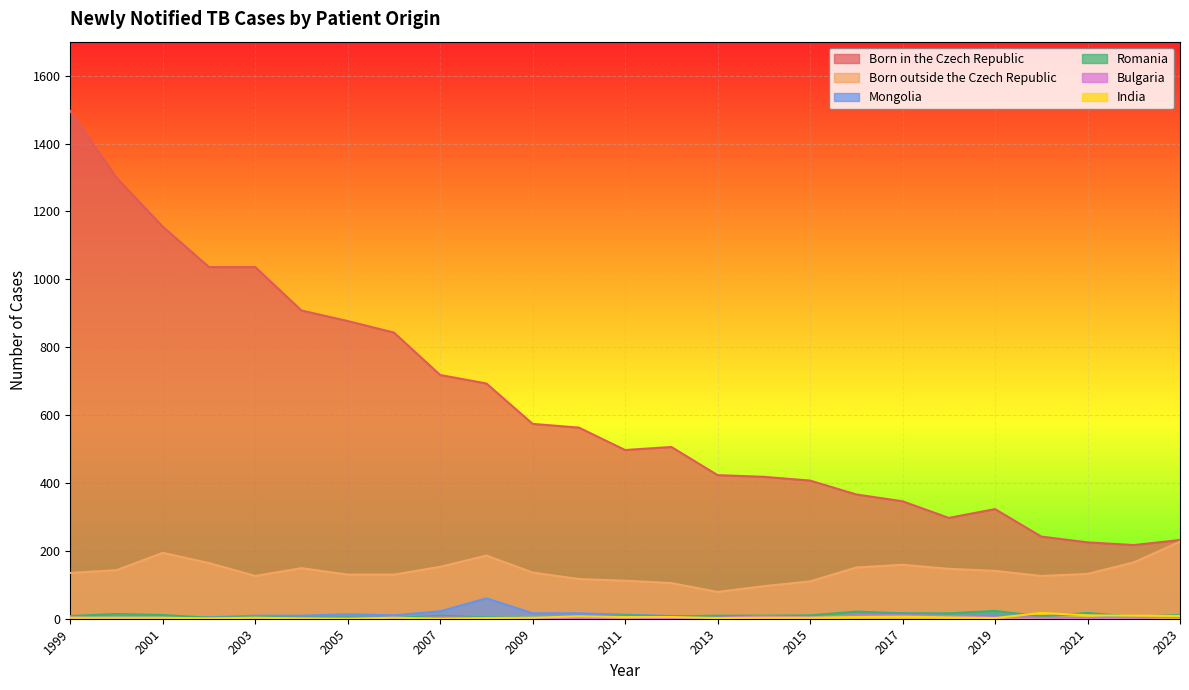

True or false: Mongolia and Born outside the Czech Republic intersect in this chart.

False